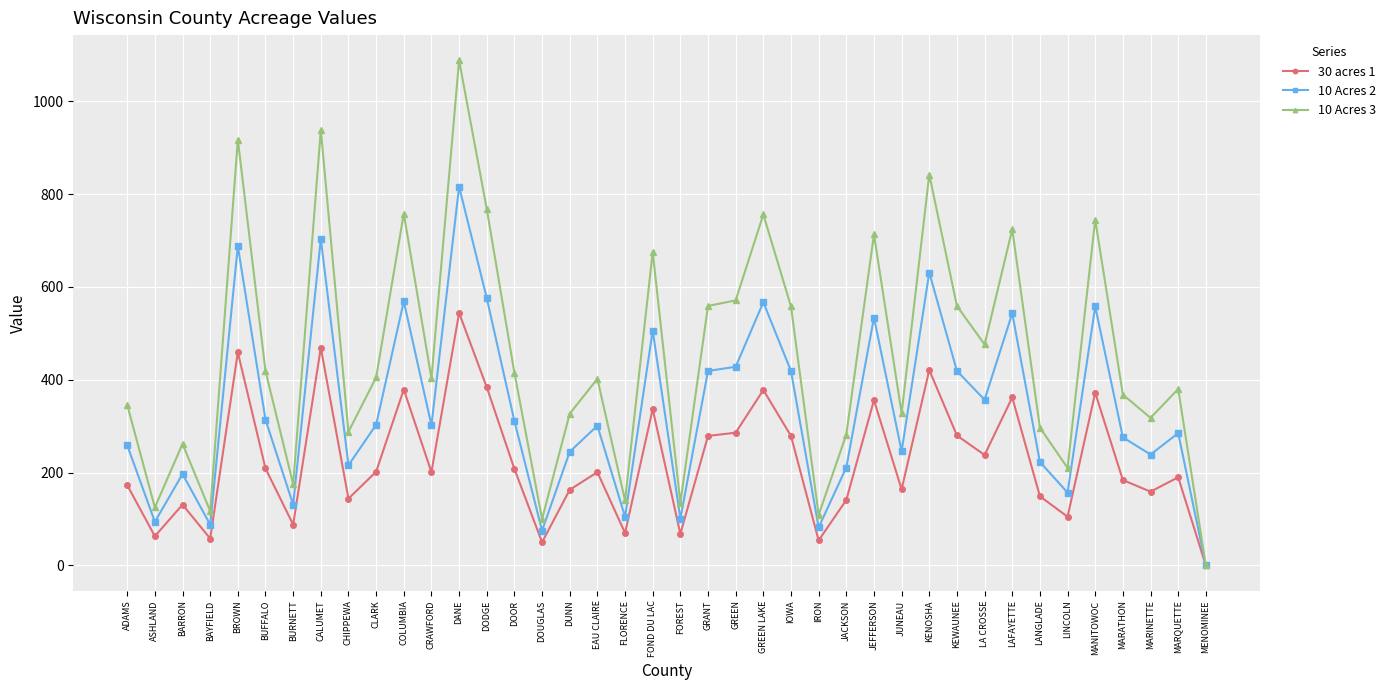

What position from the right is GRANT?

19